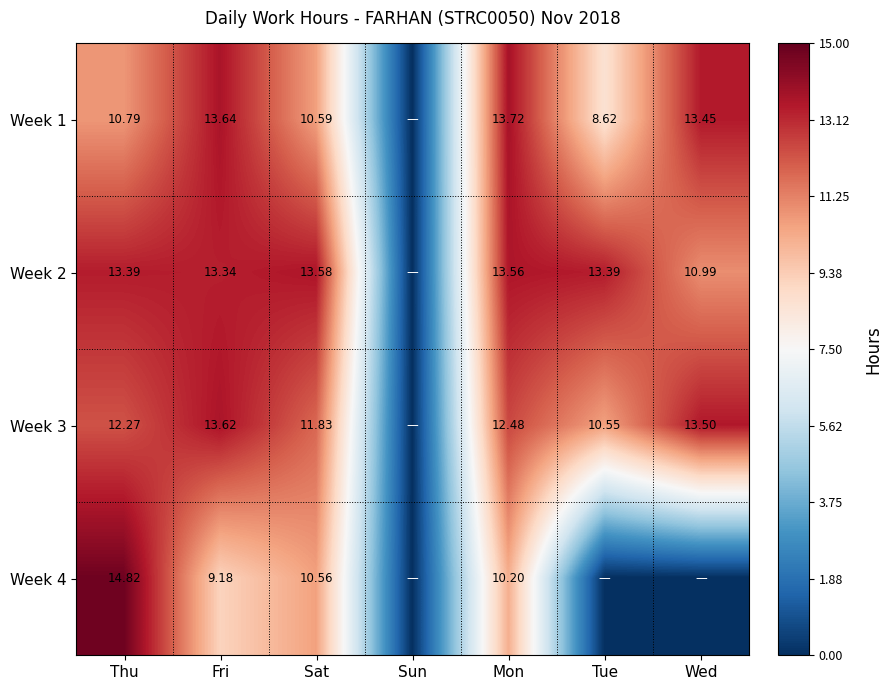

Is the value of Week 1 at Sat greater than the value of Week 4 at Sat?

Yes